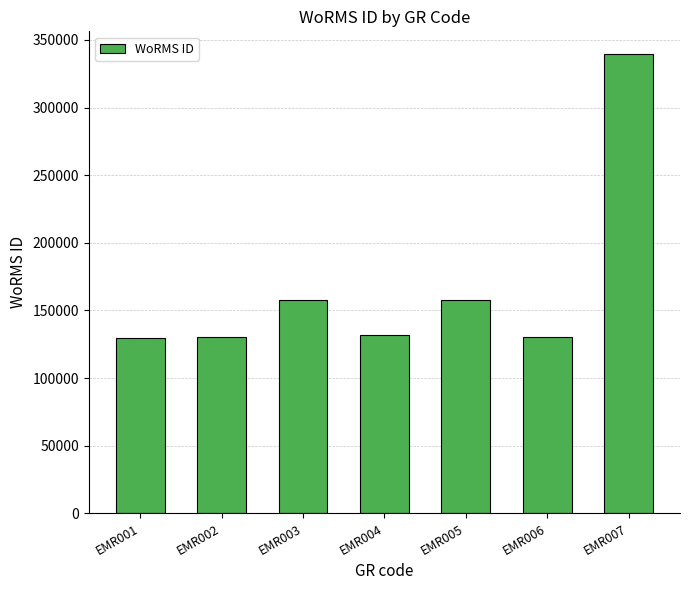

What is the average value?

168049